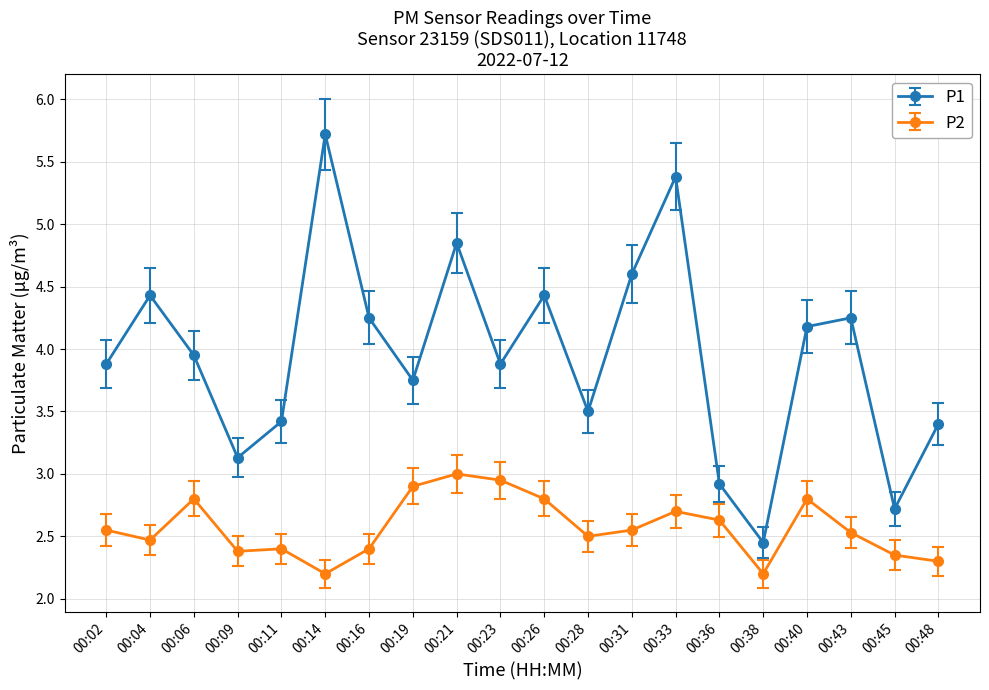

List the series in order of their peak value, highest first.

P1, P2